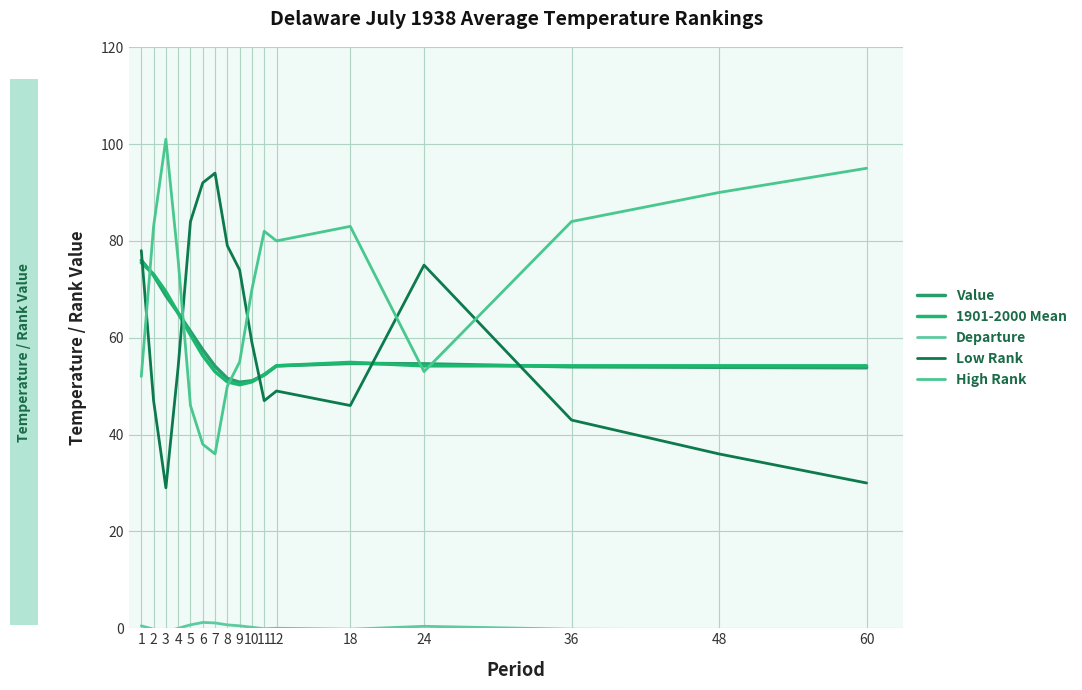

Reading right to left, transcribe all the data shown in this chart.

Value: 60=53.8	48=53.9	36=54.0	24=54.6	18=54.7	12=54.2	11=52.3	10=51.1	9=50.8	8=51.6	7=54.1	6=57.5	5=61.3	4=65.1	3=68.7	2=72.9	1=76.0
1901-2000 Mean: 60=54.2	48=54.2	36=54.2	24=54.2	18=54.9	12=54.2	11=52.4	10=50.9	9=50.3	8=50.9	7=53.0	6=56.3	5=60.6	4=65.1	3=69.5	2=73.1	1=75.5
Departure: 60=-0.4	48=-0.3	36=-0.2	24=0.4	18=-0.2	12=0.0	11=-0.1	10=0.2	9=0.5	8=0.7	7=1.1	6=1.2	5=0.7	4=0.0	3=-0.8	2=-0.2	1=0.5
Low Rank: 60=30.0	48=36.0	36=43.0	24=75.0	18=46.0	12=49.0	11=47.0	10=59.0	9=74.0	8=79.0	7=94.0	6=92.0	5=84.0	4=54.0	3=29.0	2=47.0	1=78.0
High Rank: 60=95.0	48=90.0	36=84.0	24=53.0	18=83.0	12=80.0	11=82.0	10=70.0	9=55.0	8=50.0	7=36.0	6=38.0	5=46.0	4=76.0	3=101.0	2=83.0	1=52.0